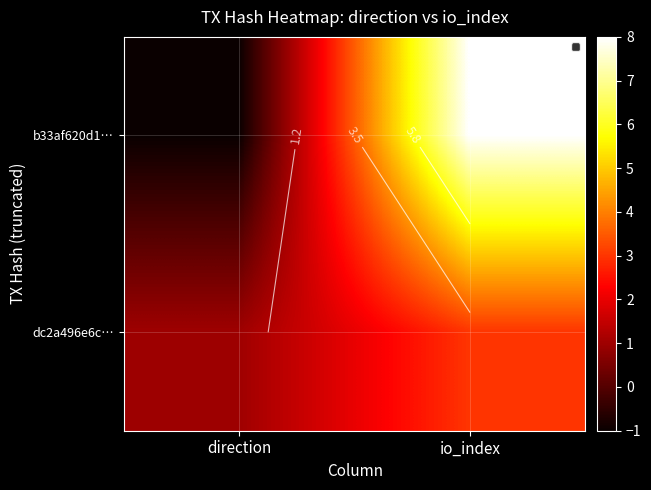

Is it true that dc2a496e6c… equals 1 at direction?

True